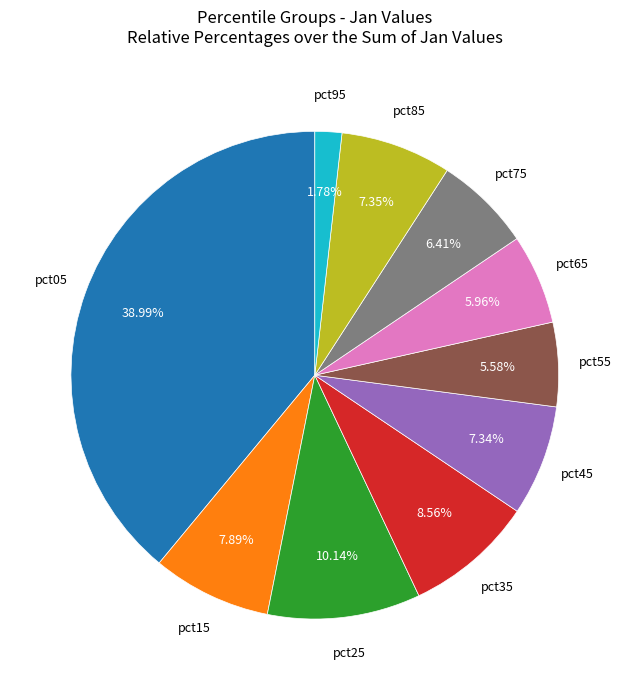

Does any single category account for the majority?

No